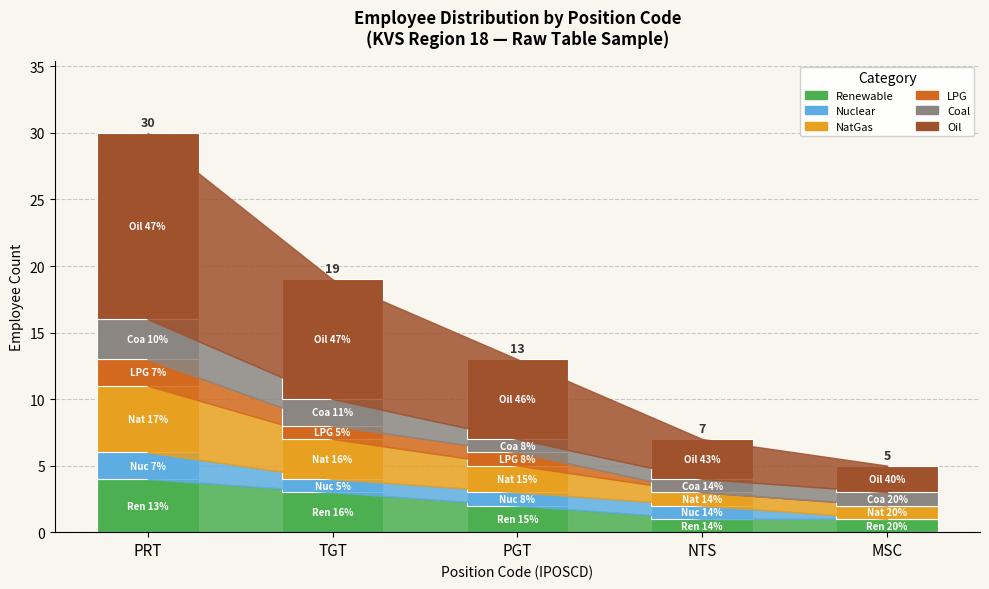

Does the chart contain stacked bars?

Yes